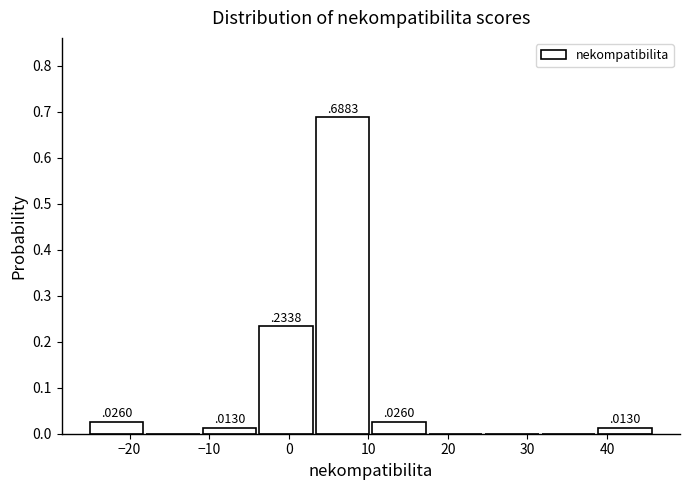

Which range on the x-axis has the tallest bar?

3.4 to 10.5